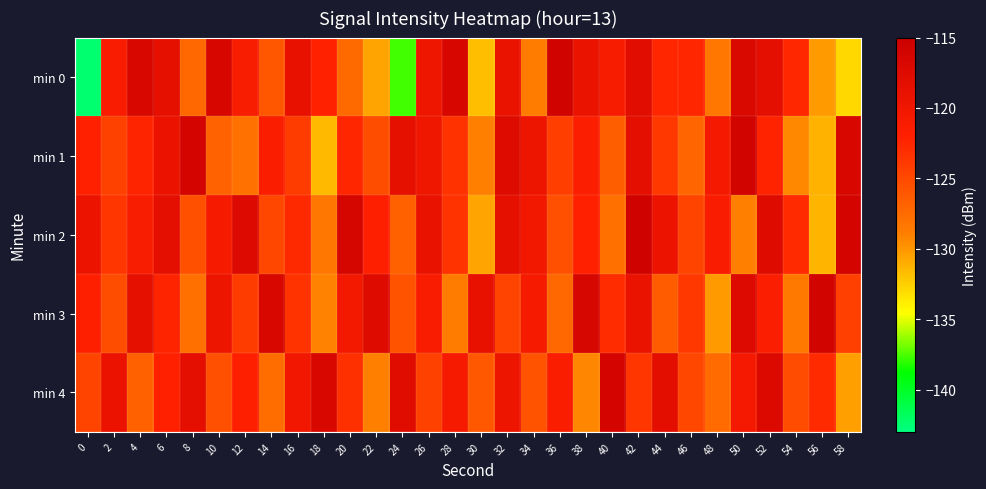

Between 36 and 46, which is larger?

36